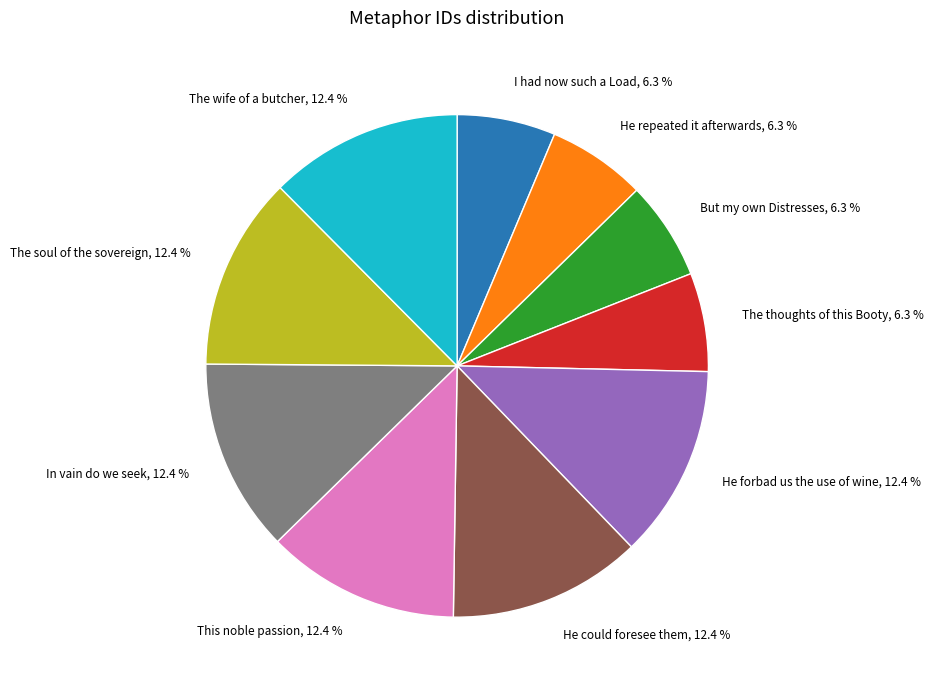

Approximately how many times larger is the value at But my own Distresses, 6.3 % compared to The thoughts of this Booty, 6.3 %?

1.0